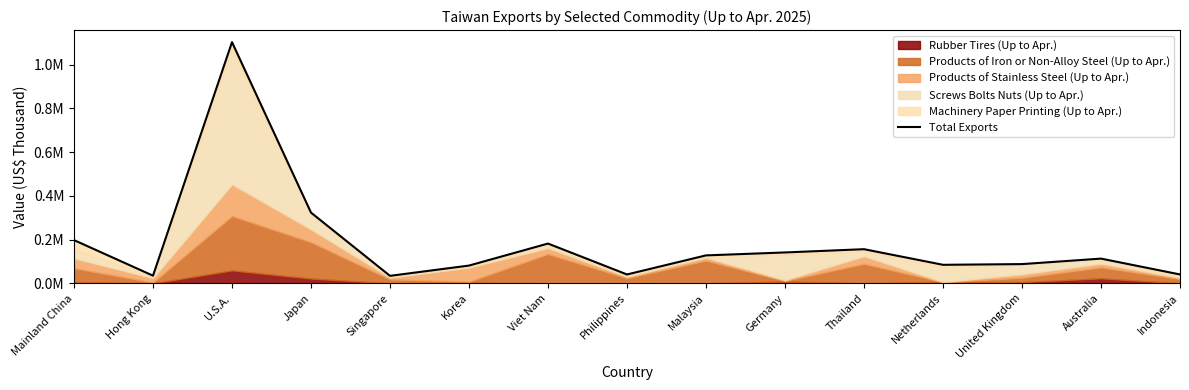

How many points are higher than both their immediate neighbors (excluding endpoints)?

4